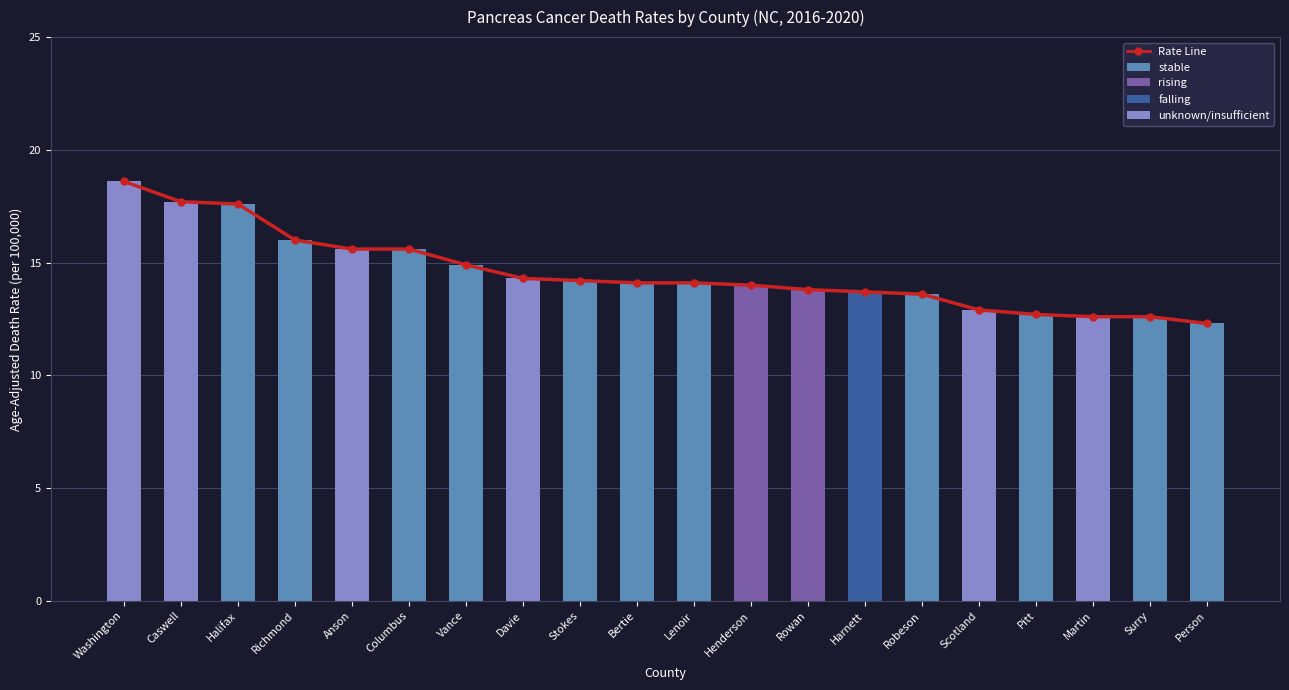

How many bars are there in total?

20